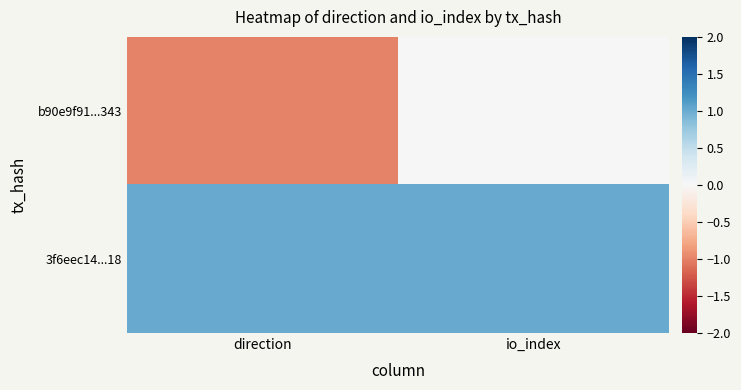

Between io_index and direction, which is larger?

io_index